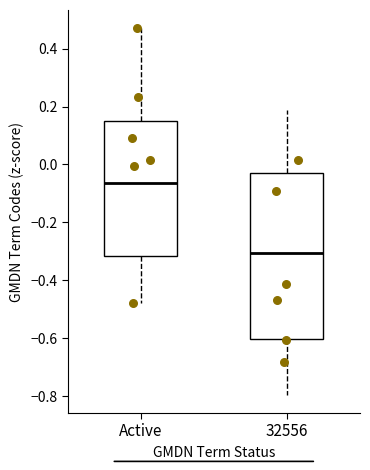

Reading left to right, read every box against the y-axis: the position of its median line, the range the box covers, and the ends of its whiskers. The values are not printed on the chart, so give them approximately, as read against the axis.

Active: median -0.06, box -0.32 to 0.14, whiskers -0.48 to 0.46
32556: median -0.30, box -0.60 to -0.02, whiskers -0.80 to 0.18